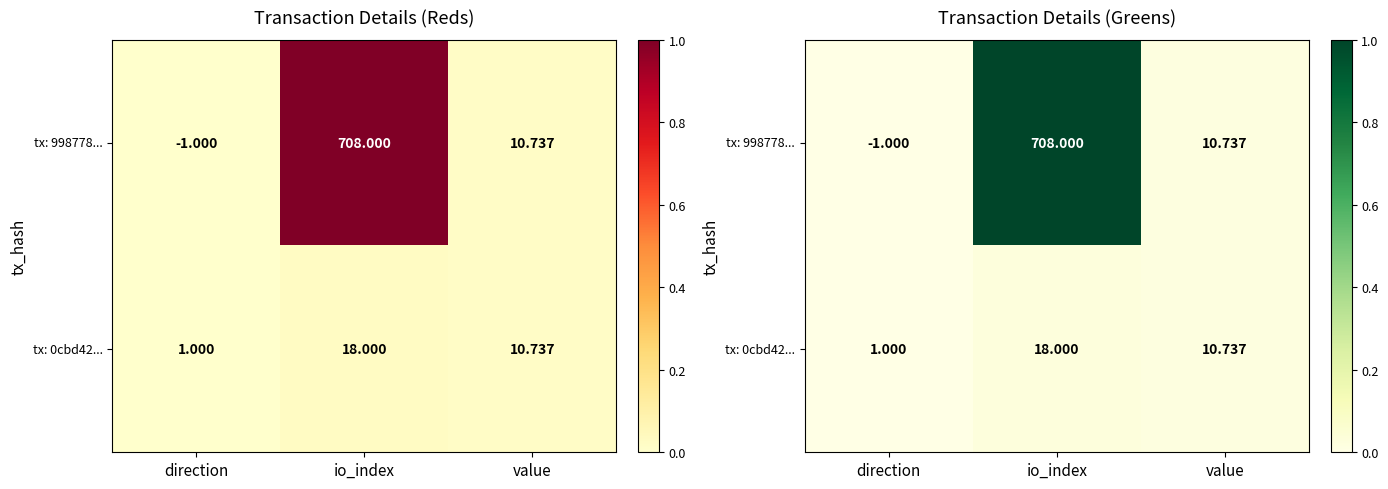

Which has a higher value, direction or value?

value